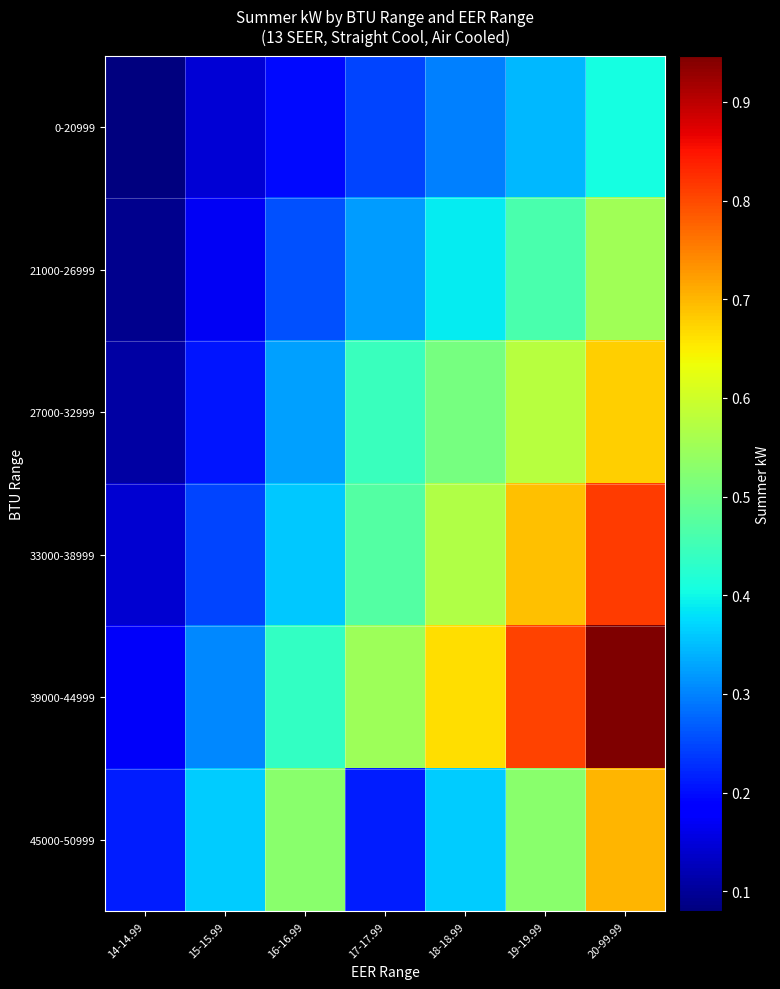

Reading left to right, what are all the values shown in this chart?

0-20999: 14-14.99=0.1	15-15.99=0.1	16-16.99=0.2	17-17.99=0.2	18-18.99=0.3	19-19.99=0.3	20-99.99=0.4
21000-26999: 14-14.99=0.1	15-15.99=0.2	16-16.99=0.3	17-17.99=0.3	18-18.99=0.4	19-19.99=0.5	20-99.99=0.6
27000-32999: 14-14.99=0.1	15-15.99=0.2	16-16.99=0.3	17-17.99=0.4	18-18.99=0.5	19-19.99=0.6	20-99.99=0.7
33000-38999: 14-14.99=0.1	15-15.99=0.2	16-16.99=0.4	17-17.99=0.5	18-18.99=0.6	19-19.99=0.7	20-99.99=0.8
39000-44999: 14-14.99=0.2	15-15.99=0.3	16-16.99=0.4	17-17.99=0.6	18-18.99=0.7	19-19.99=0.8	20-99.99=0.9
45000-50999: 14-14.99=0.2	15-15.99=0.4	16-16.99=0.5	17-17.99=0.2	18-18.99=0.4	19-19.99=0.5	20-99.99=0.7